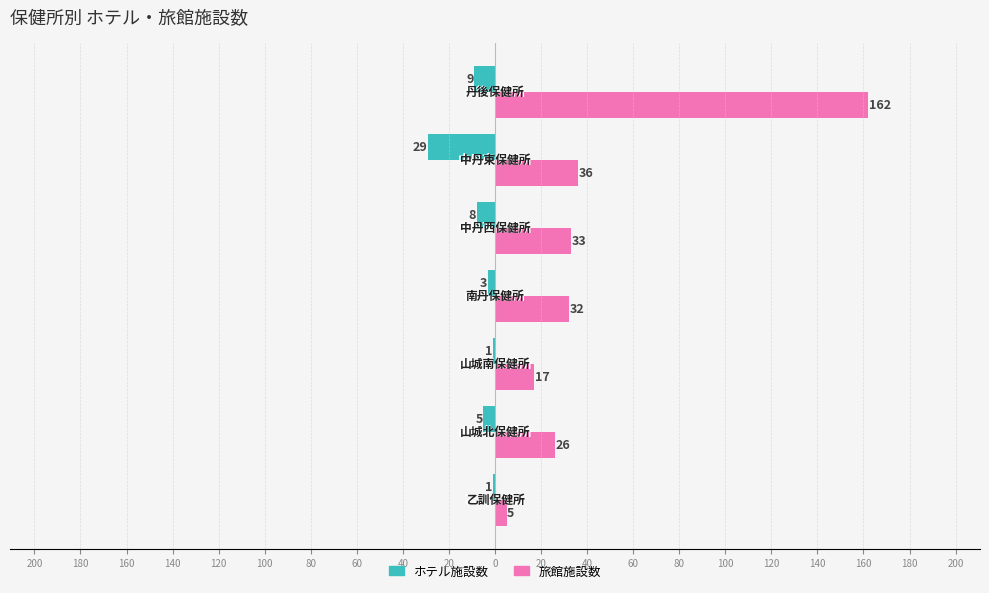

What are all the series names shown in the legend?

ホテル施設数, 旅館施設数